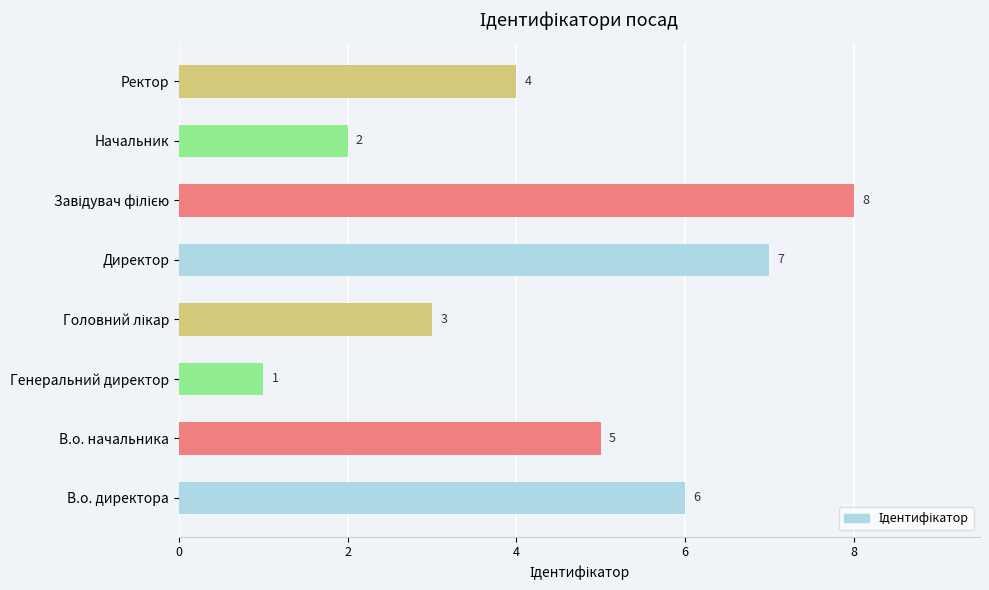

Reading top to bottom, transcribe all the data shown in this chart.

4	2	8	7	3	1	5	6